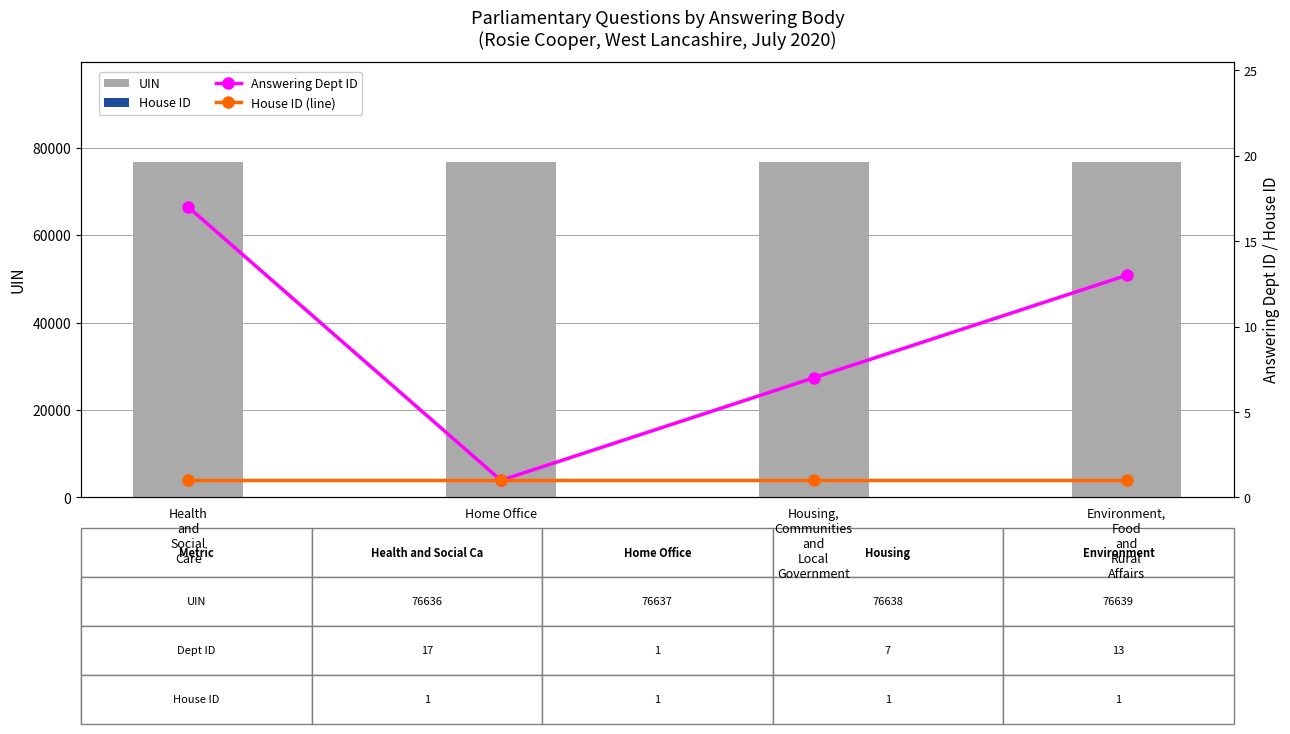

What is the spread (max minus min) of values at Environment,
Food
and
Rural
Affairs?

76638